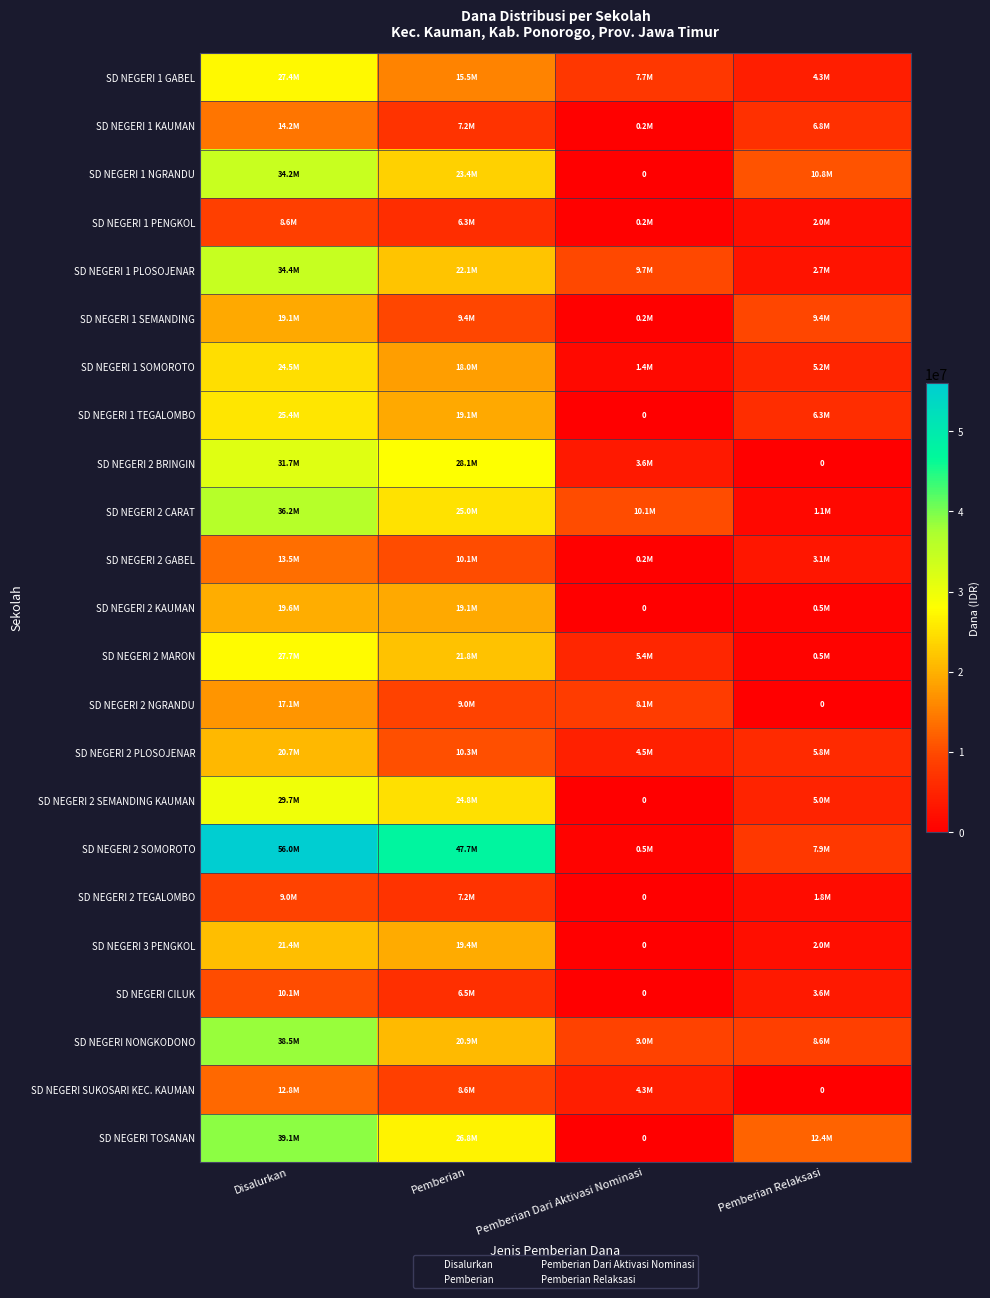

What is the total value across all series at Pemberian Relaksasi?

99675000